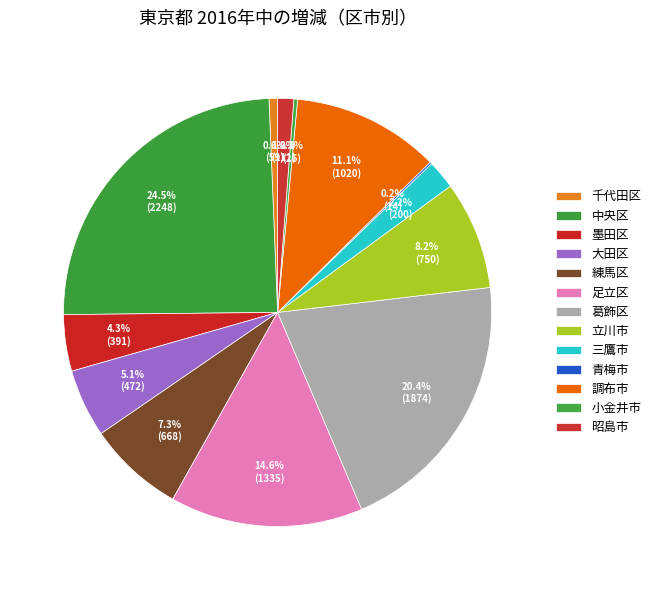

Between 墨田区 and 大田区, which is larger?

大田区